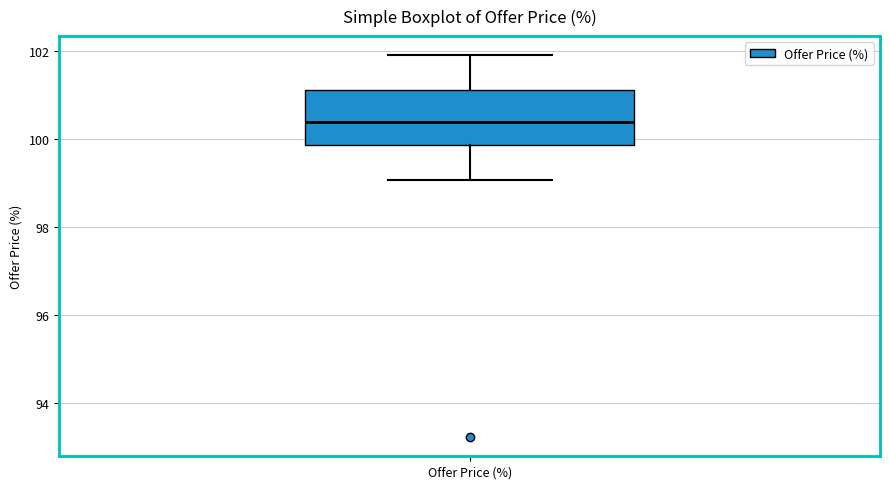

Read this box plot against the y-axis: the position of the median line, the range covered by the box, and the ends of both whiskers. The values are not printed on the chart, so give them approximately, as read against the axis.

median 100.4, box 99.8 to 101.2, whiskers 99.0 to 102.0